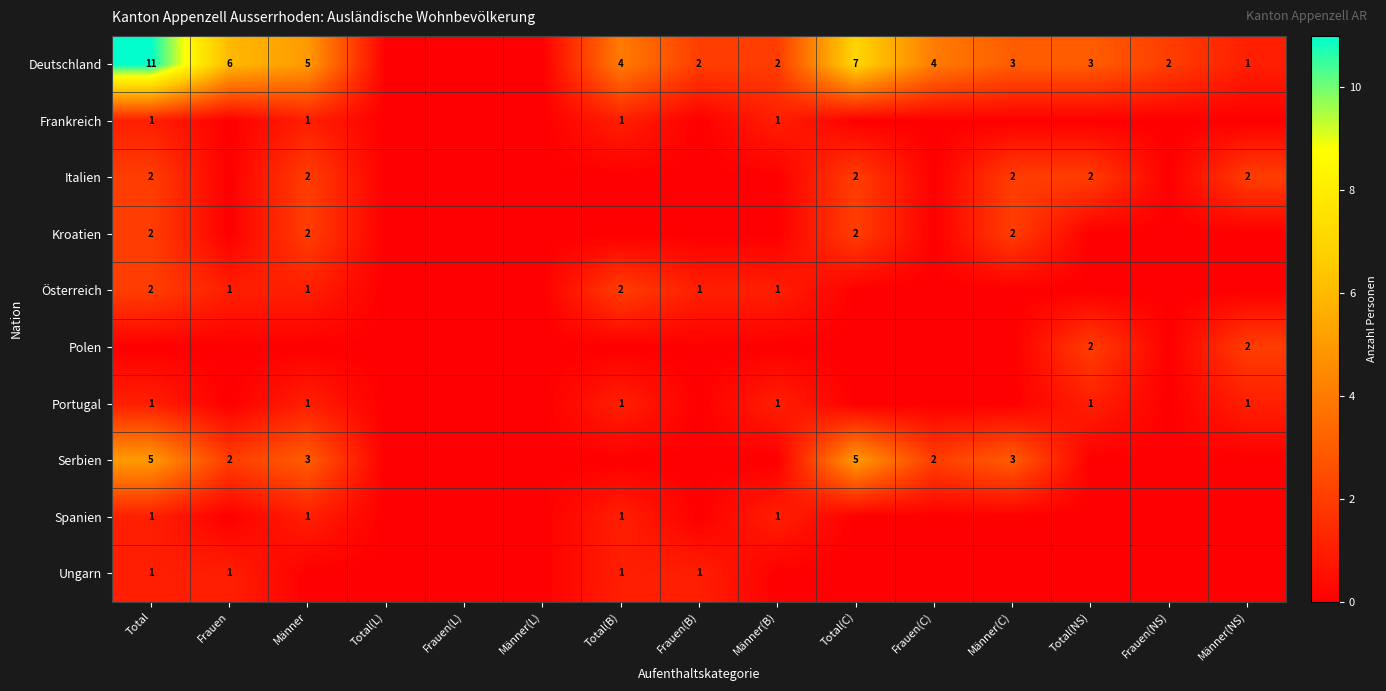

Where is Österreich nearest to the value 1?

Frauen